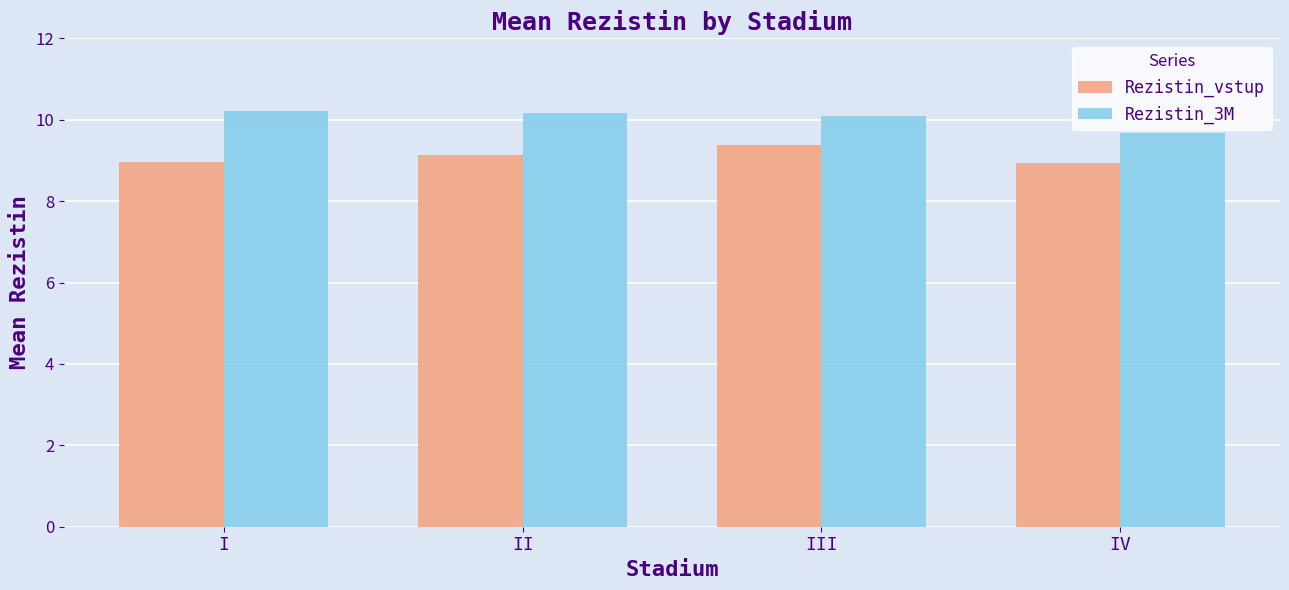

At III, list the series in order from largest to smallest.

Rezistin_3M, Rezistin_vstup